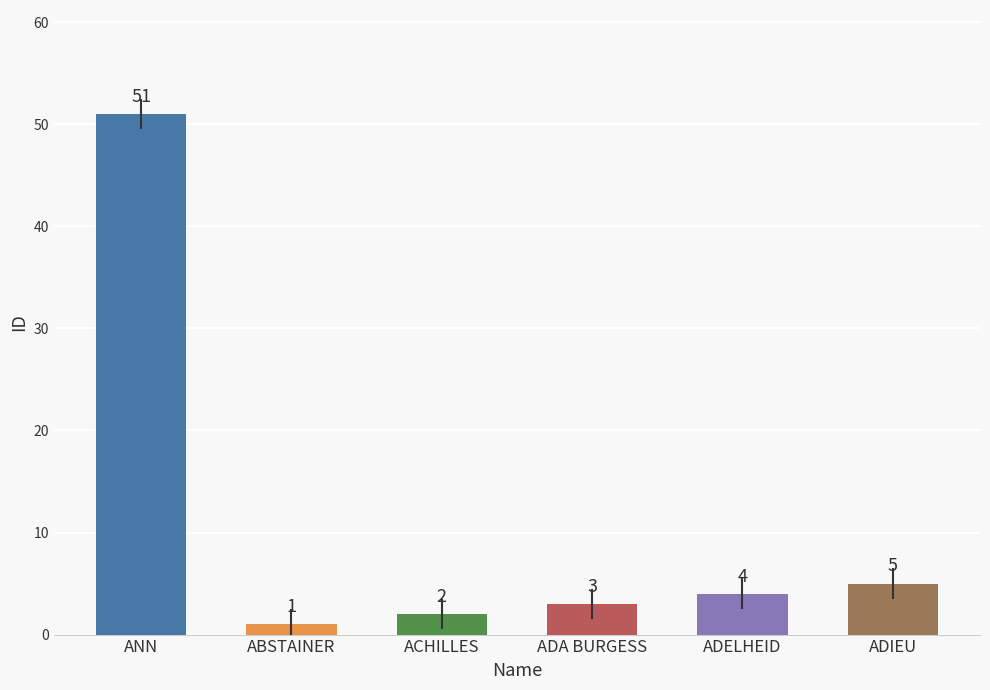

What is the value of the 5th bar from the left?

4